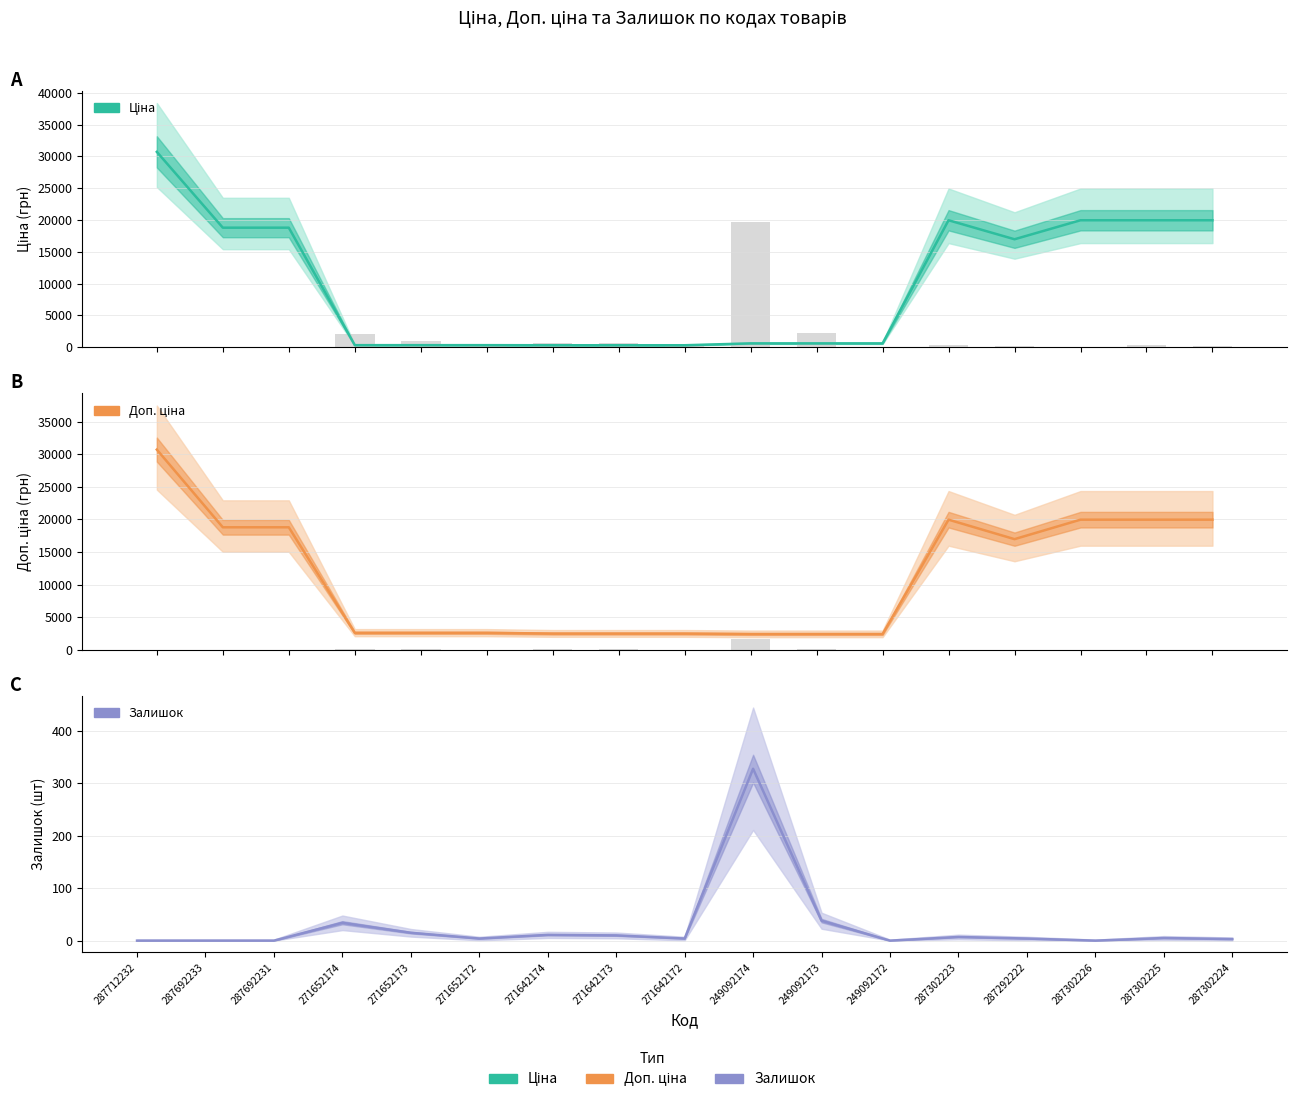

How many values in the Доп. ціна series exceed 2598?

11